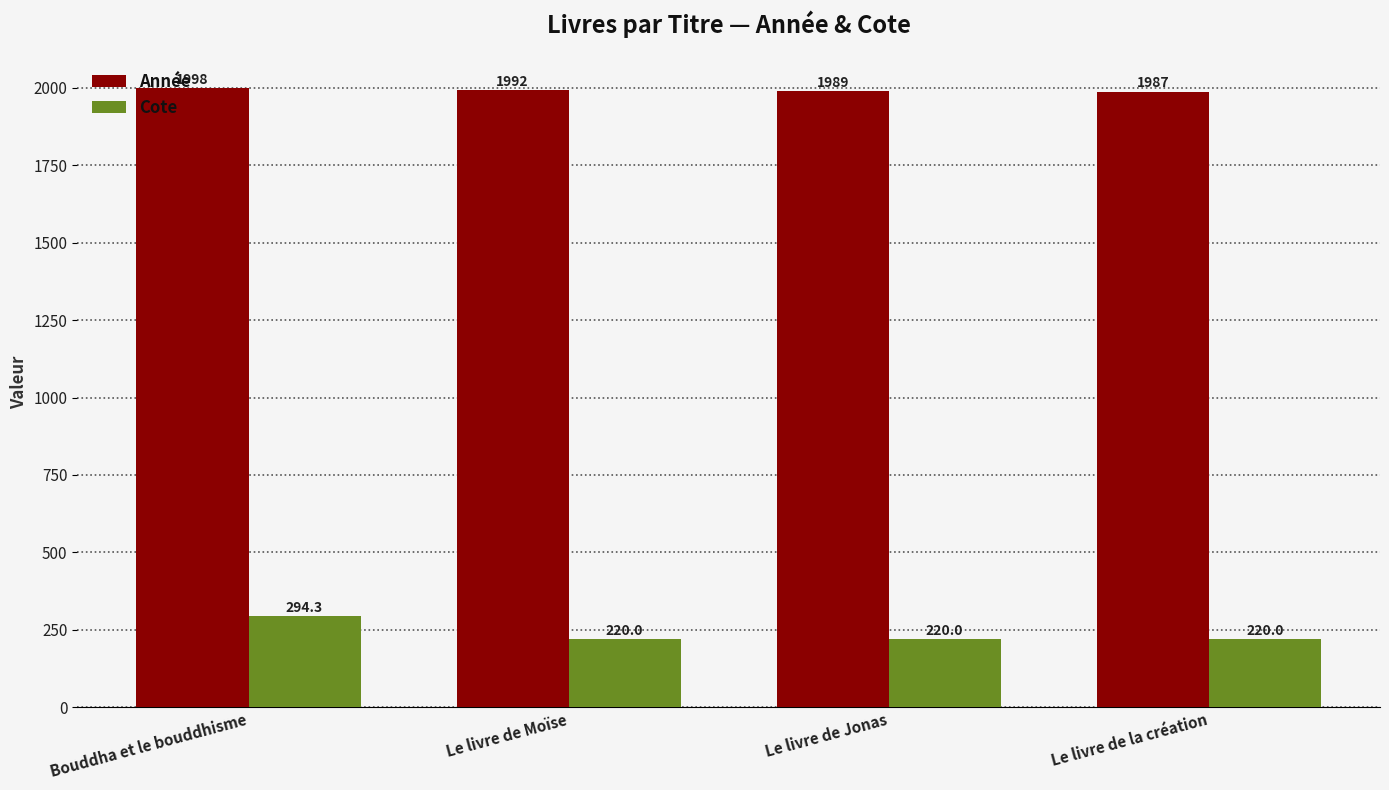

Are the bars grouped side by side (vs. stacked)?

Yes